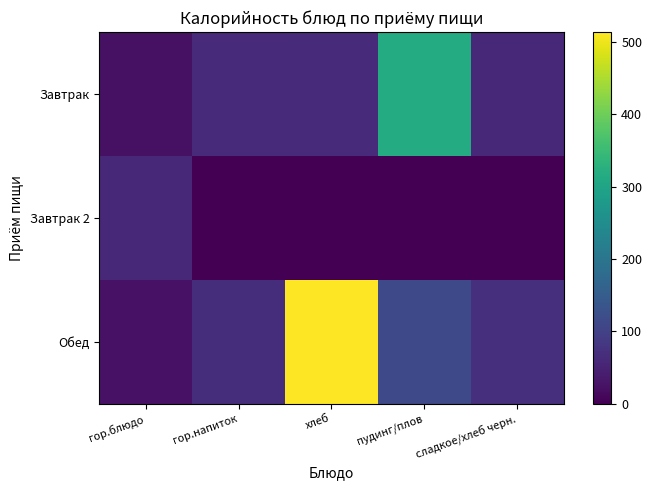

At which category is the sum across all series the highest?

хлеб